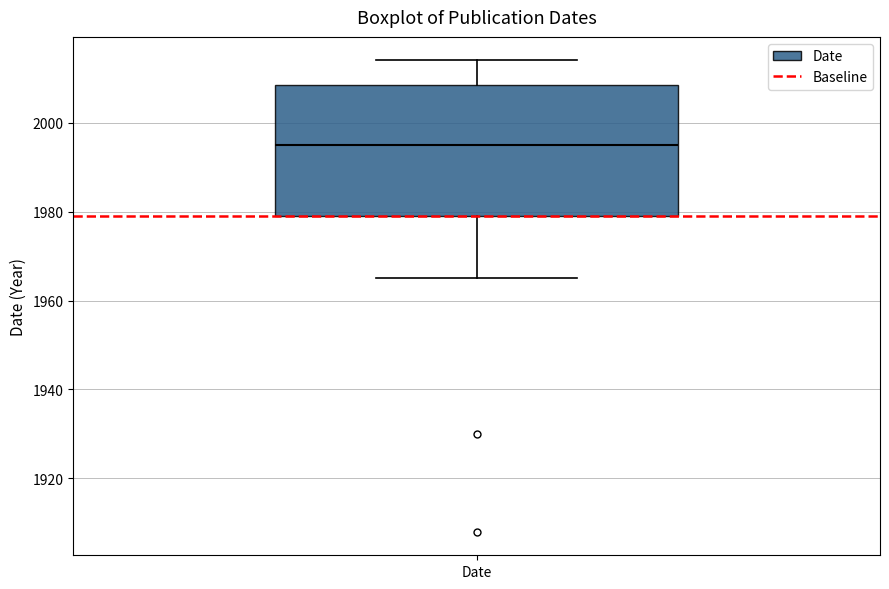

Transcribe this box plot: give where the median line is, the range the box spans, and where the two whiskers end, as read against the y-axis. The values are not printed on the chart, so give them approximately, as read against the axis.

median 1996, box 1980 to 2008, whiskers 1966 to 2014